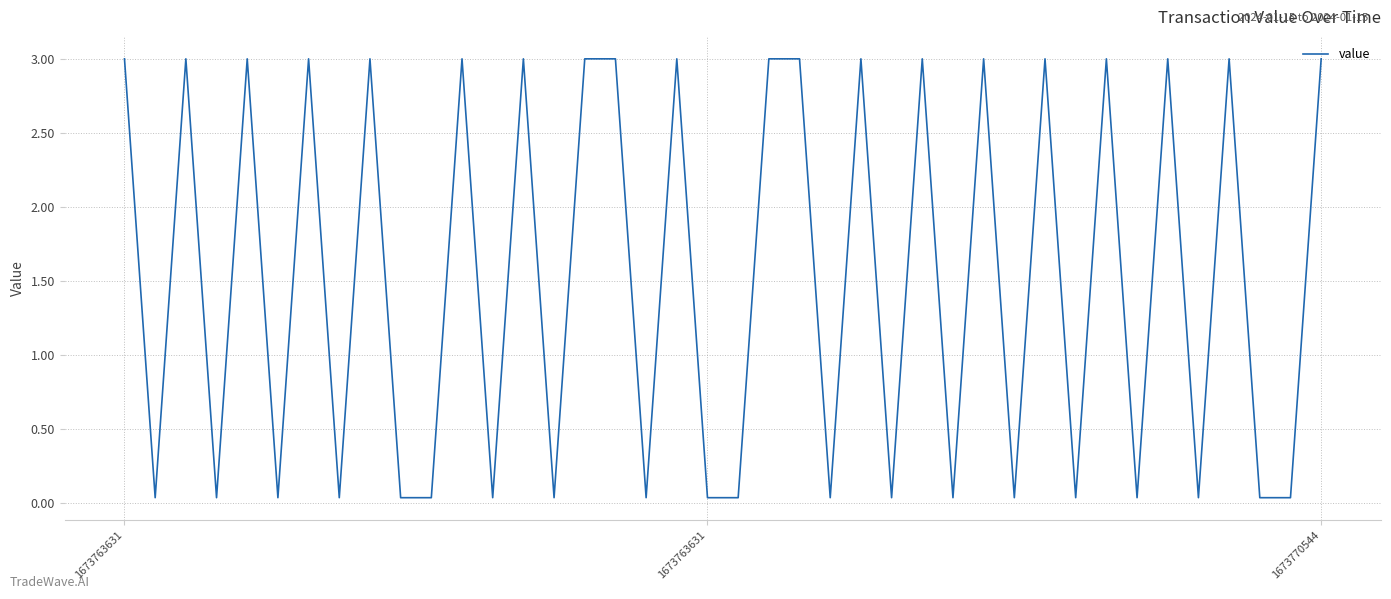

What is the difference between the second highest and second lowest values?

3.0